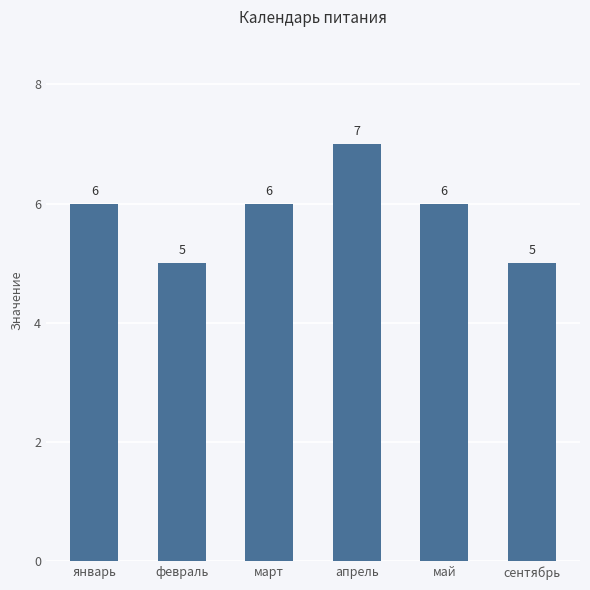

Approximately how many times larger is the value at апрель compared to март?

1.2